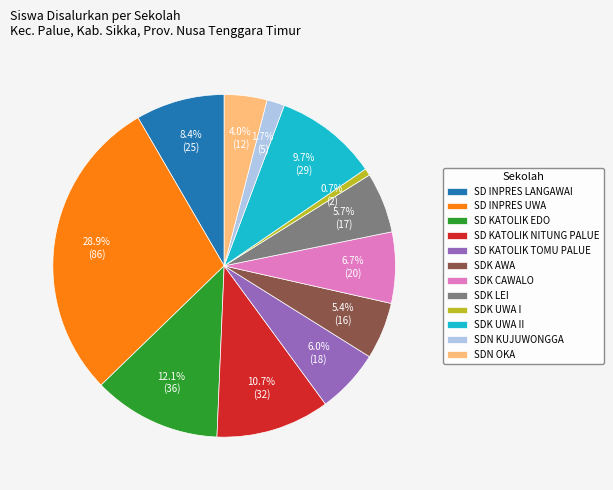

Is SDK UWA I the majority of the pie?

No